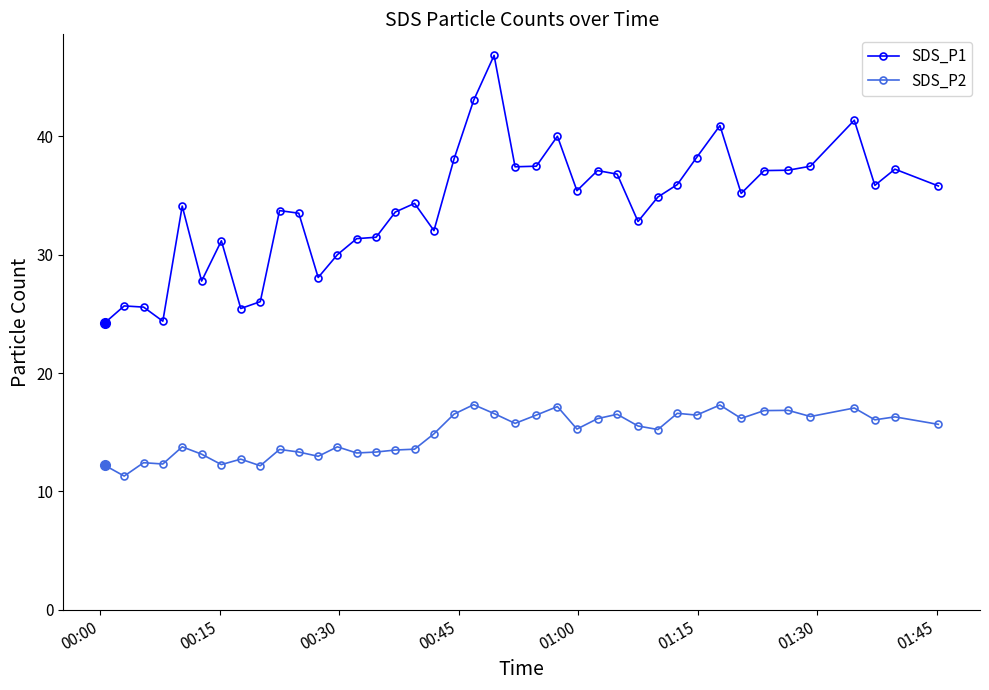

At how many categories does at least one series exceed 29?

32